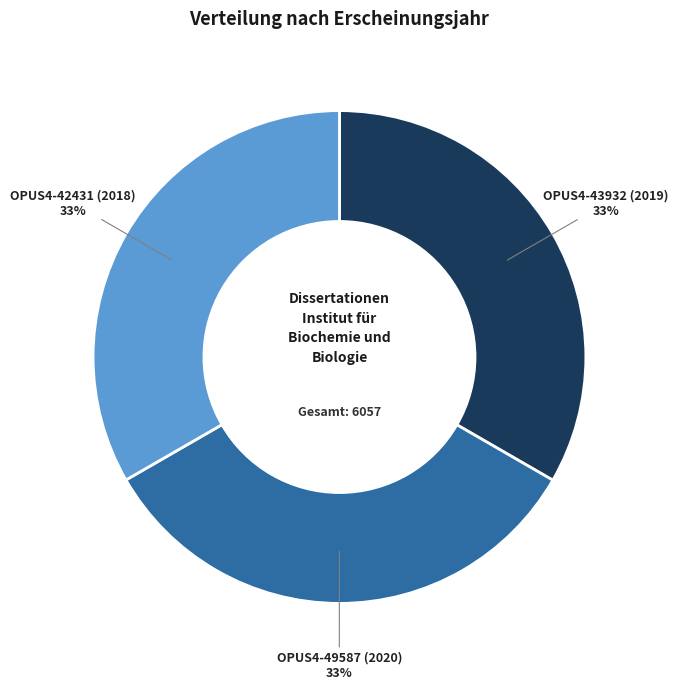

Does any single category account for the majority?

No